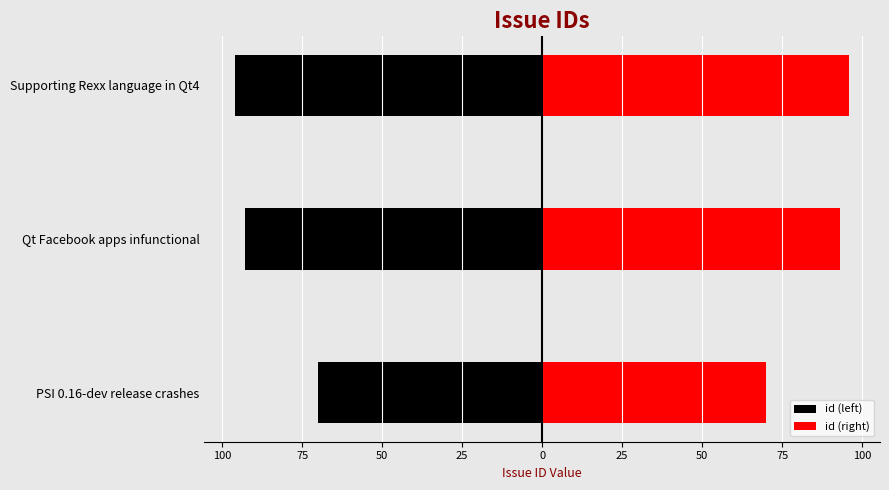

What is the value of the id (right) bar at the 3rd from the left?

96